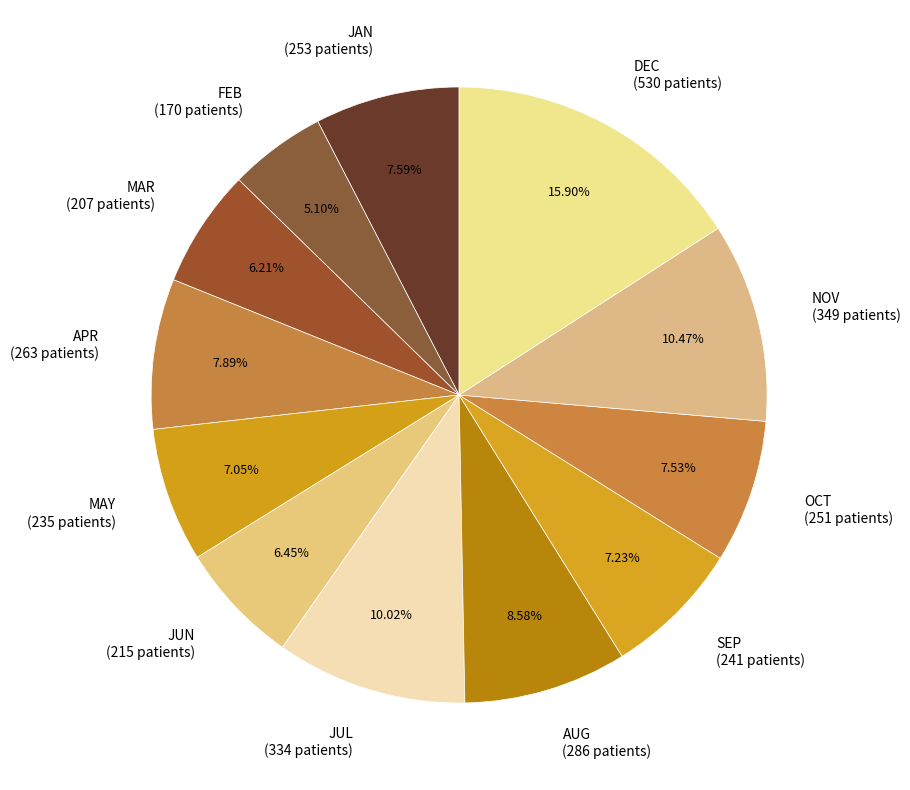

What percentage is the FEB slice, to the nearest percent?

5%